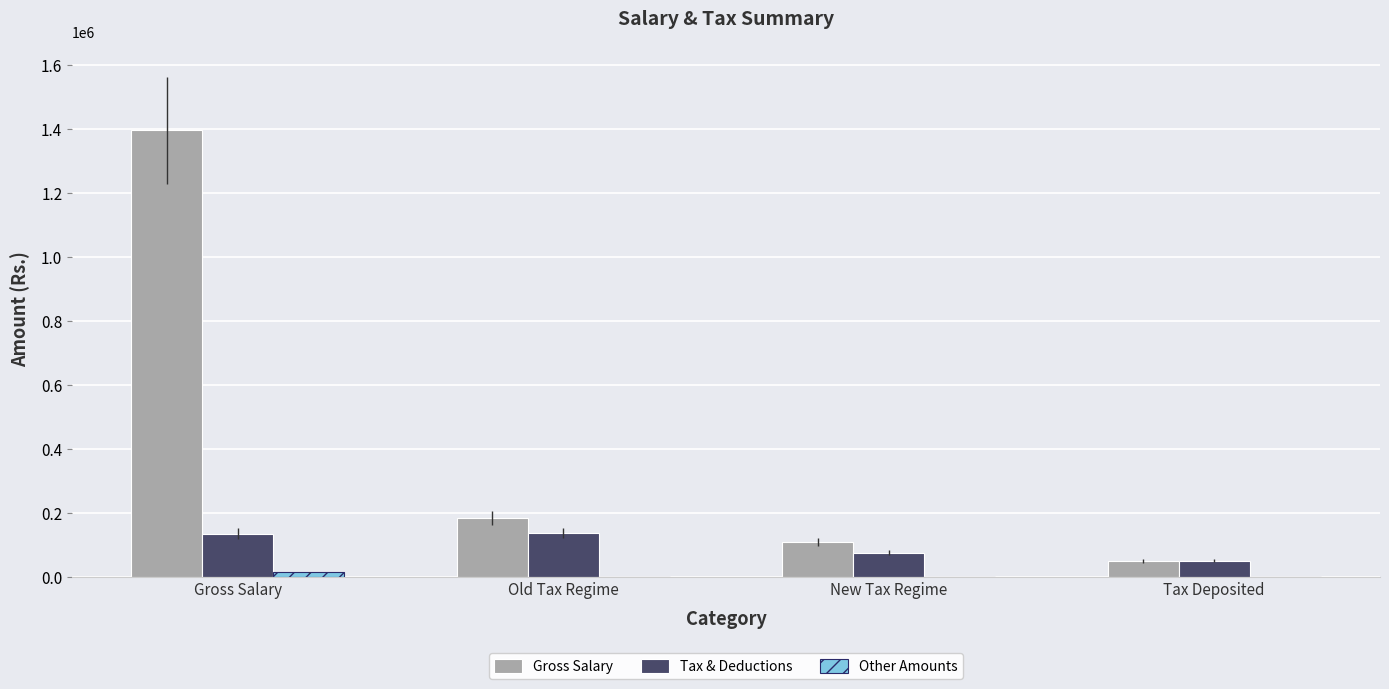

Is the value of Gross Salary at Old Tax Regime greater than the value of Tax & Deductions at Tax Deposited?

Yes